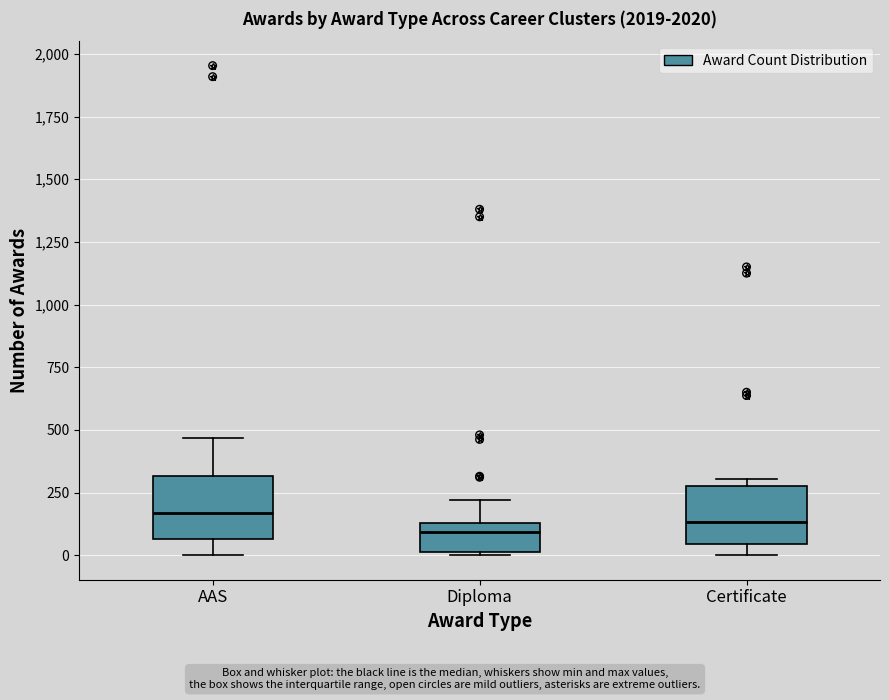

Reading left to right, read every box against the y-axis: the position of its median line, the range the box covers, and the ends of its whiskers. The values are not printed on the chart, so give them approximately, as read against the axis.

AAS: median 150, box 50 to 300, whiskers 0 to 450
Diploma: median 100, box 0 to 150, whiskers 0 to 200
Certificate: median 150, box 50 to 300, whiskers 0 to 300 (just above the box's upper edge)